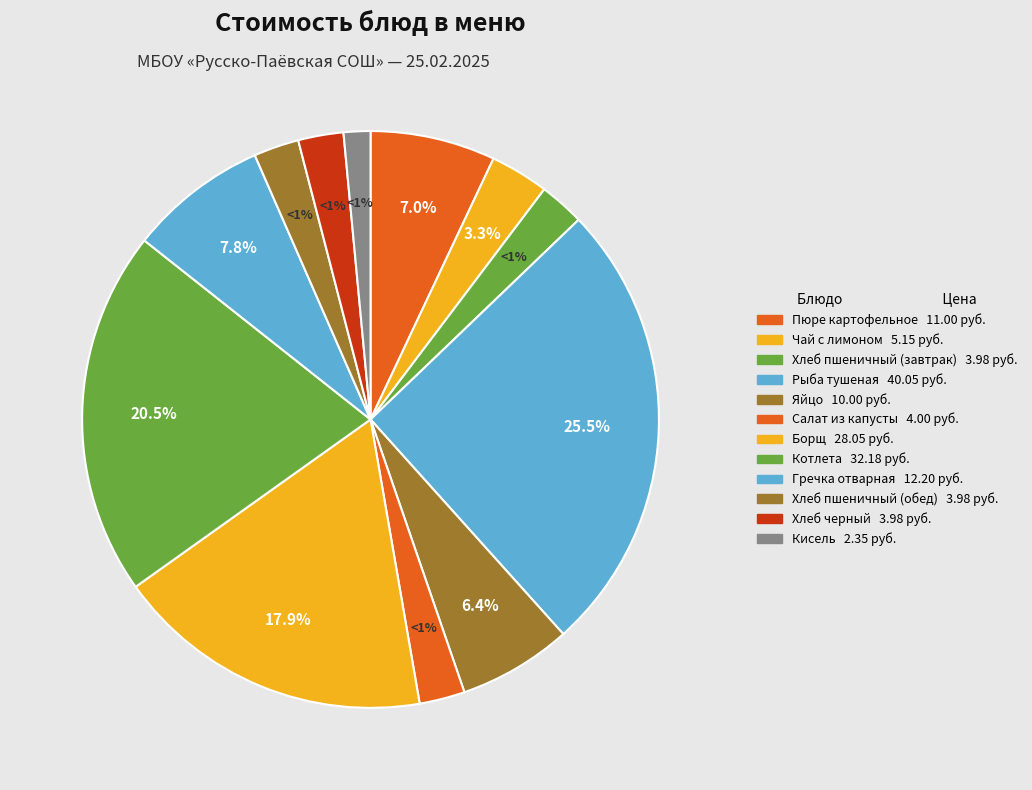

Which category has the biggest portion of the pie?

Рыба тушеная